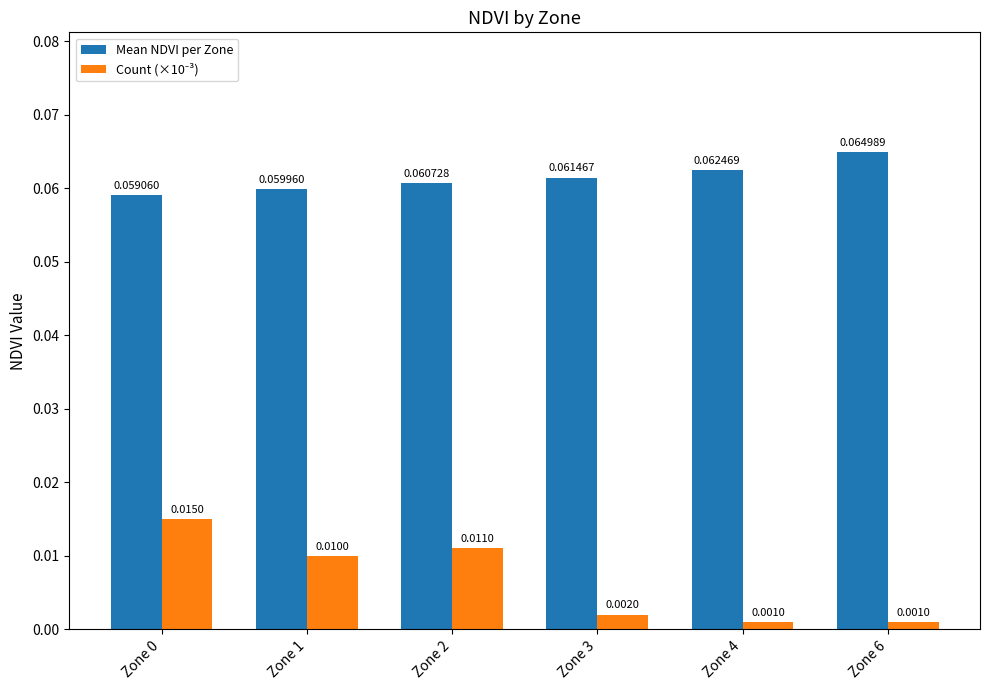

Which series changed the most between Zone 4 and Zone 6?

Mean NDVI per Zone